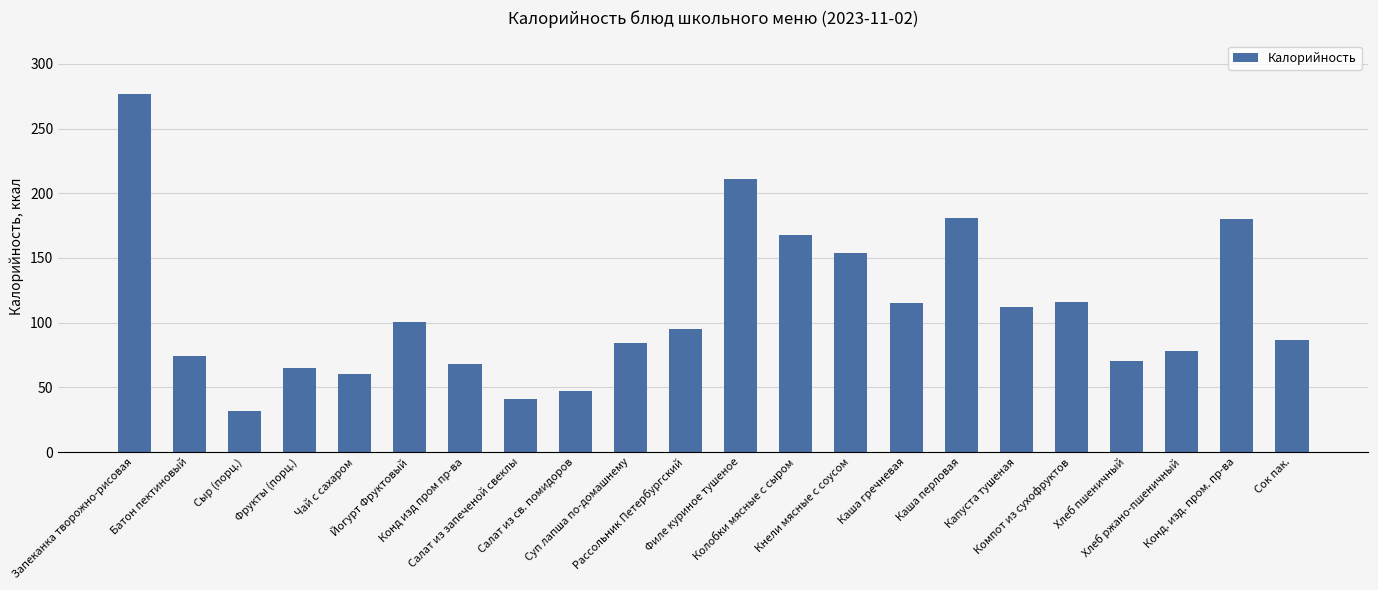

What is the difference between the second highest and minimum values?

178.7